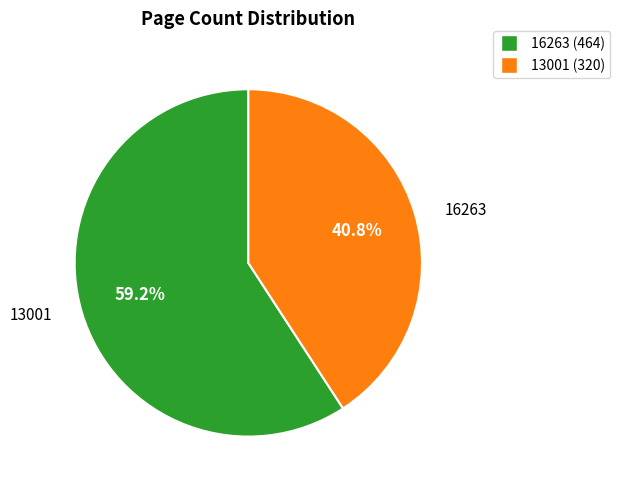

How many segments does this pie chart have?

2